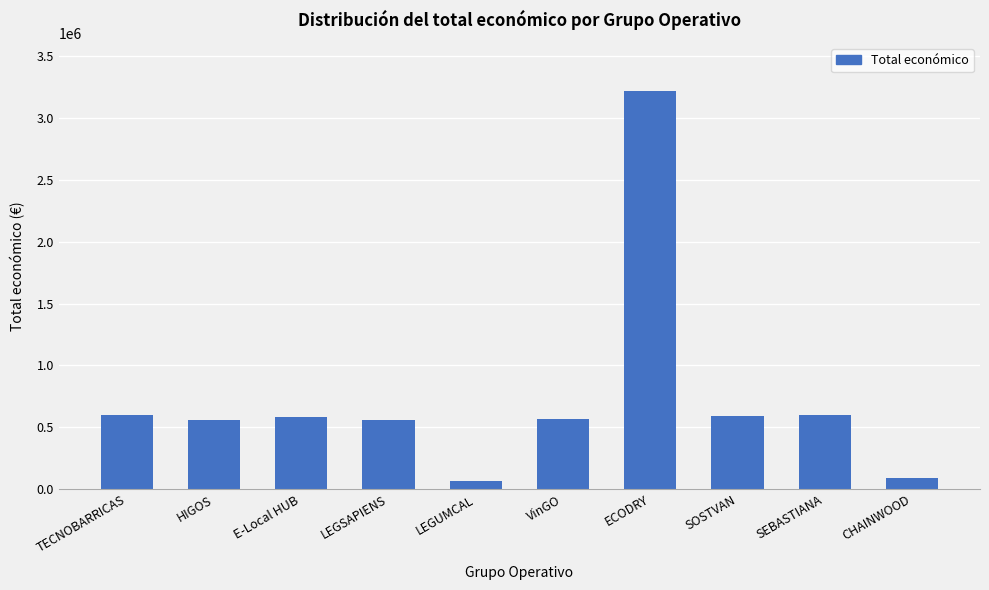

What is the value of the 4th bar from the left?

559562